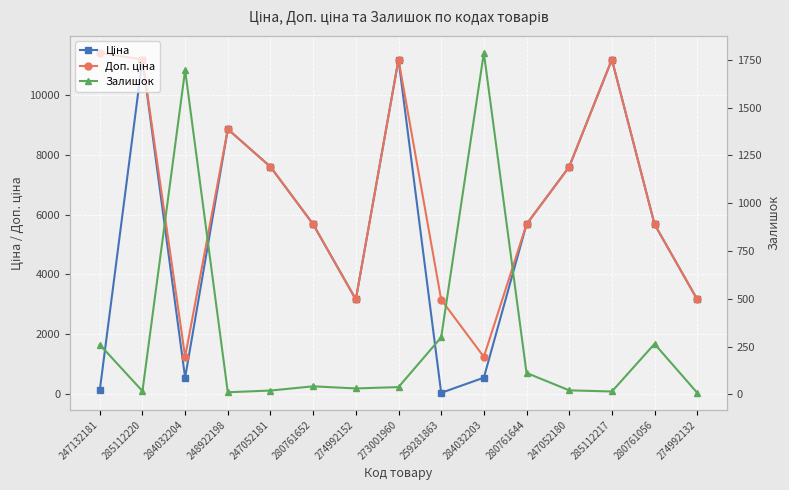

What is the label of the 10th point from the right?

280761652